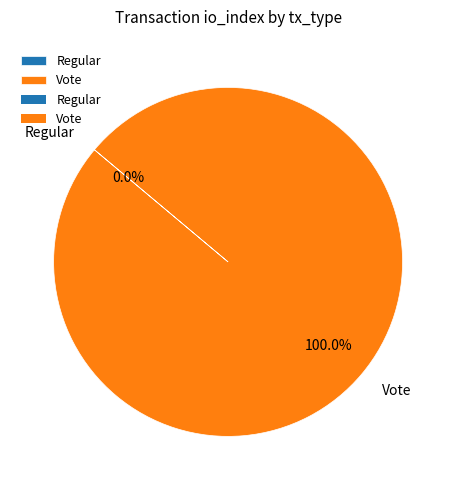

Is Regular the majority of the pie?

No